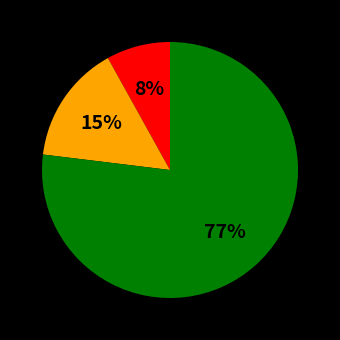

Is there any slice that represents more than half of the pie?

Yes